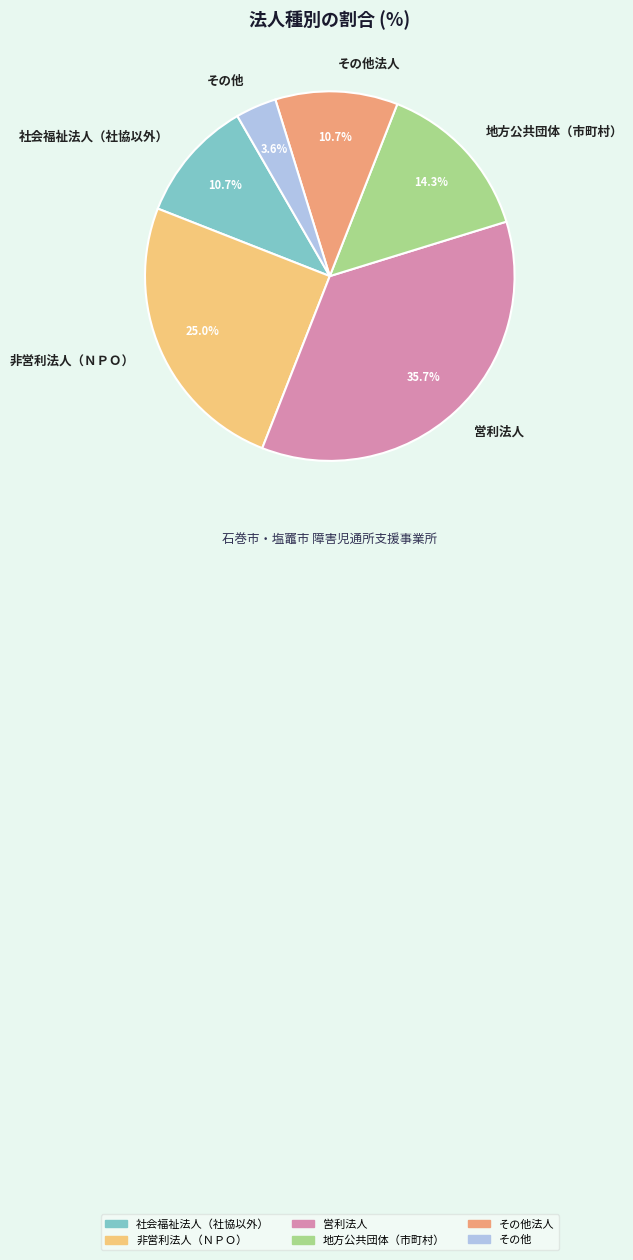

How many slices are in this pie chart?

6